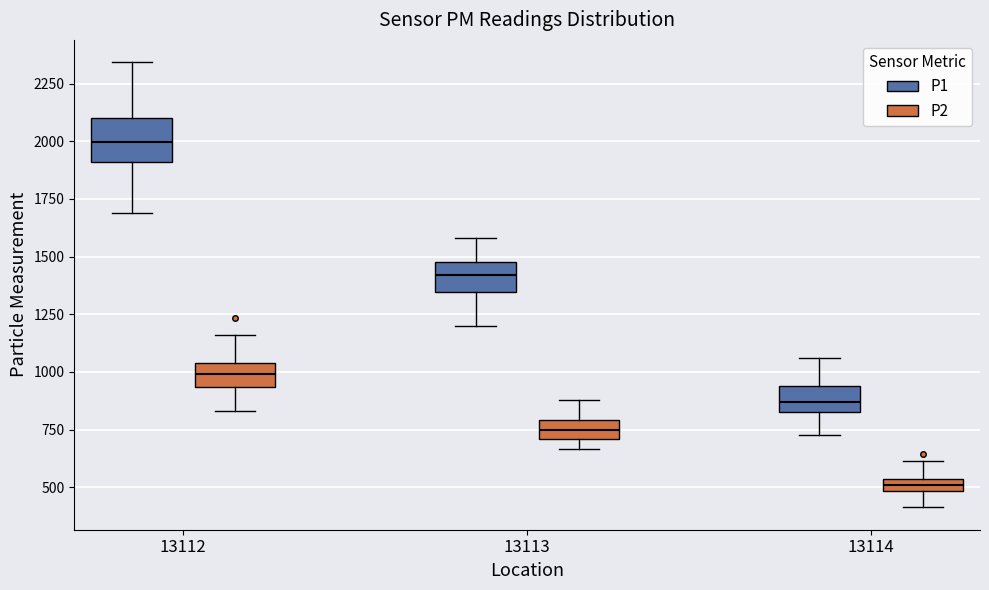

Which box has the lowest median line?

13114 (P2)